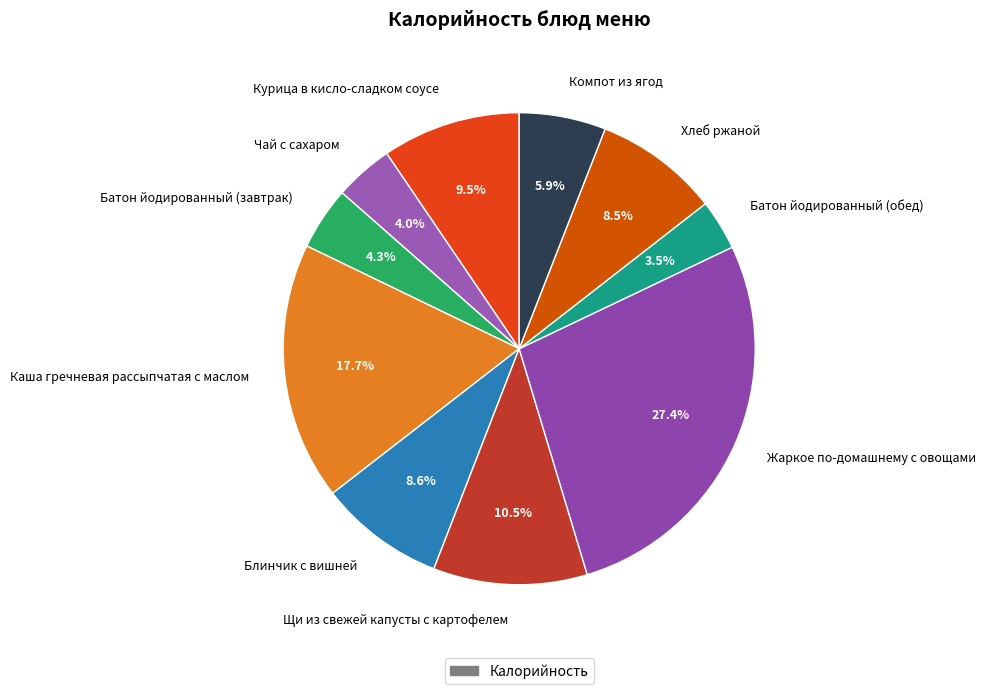

Which slice is the smallest?

Батон йодированный (обед)